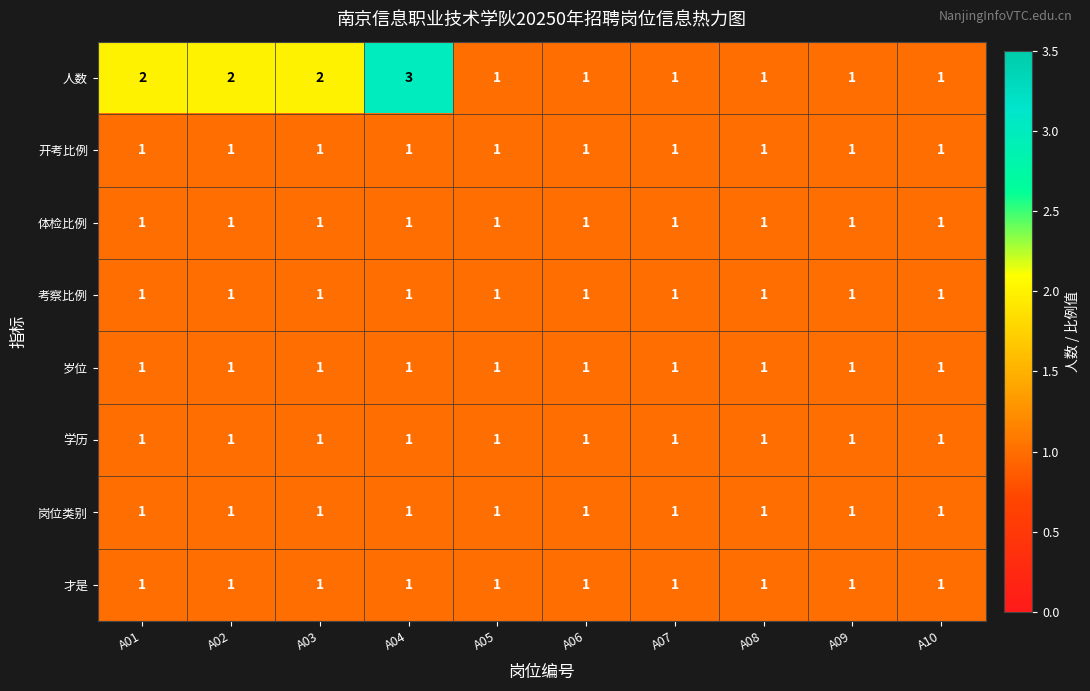

At which category is the sum across all series the highest?

A04